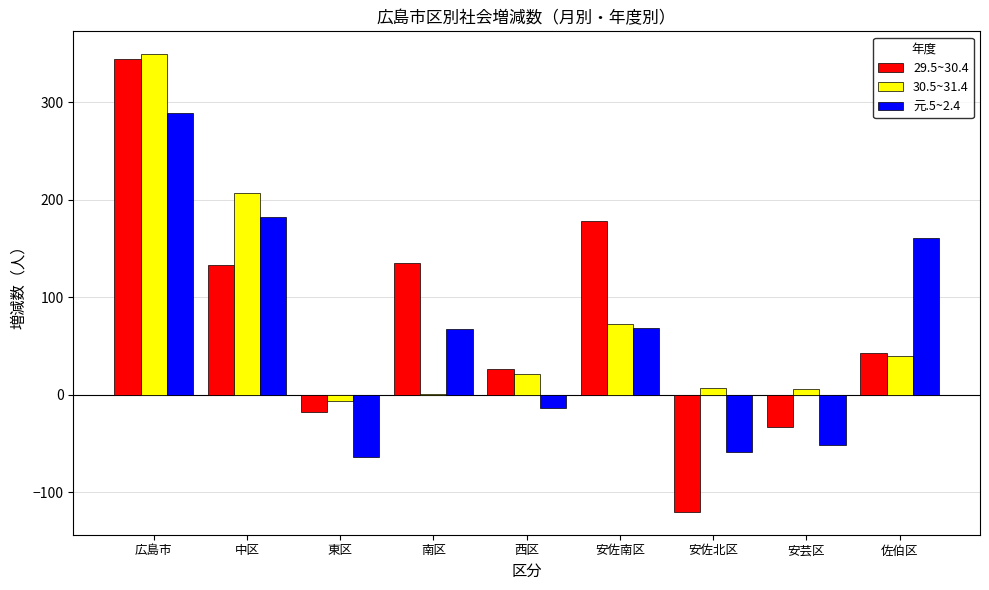

How many groups of bars are there?

9